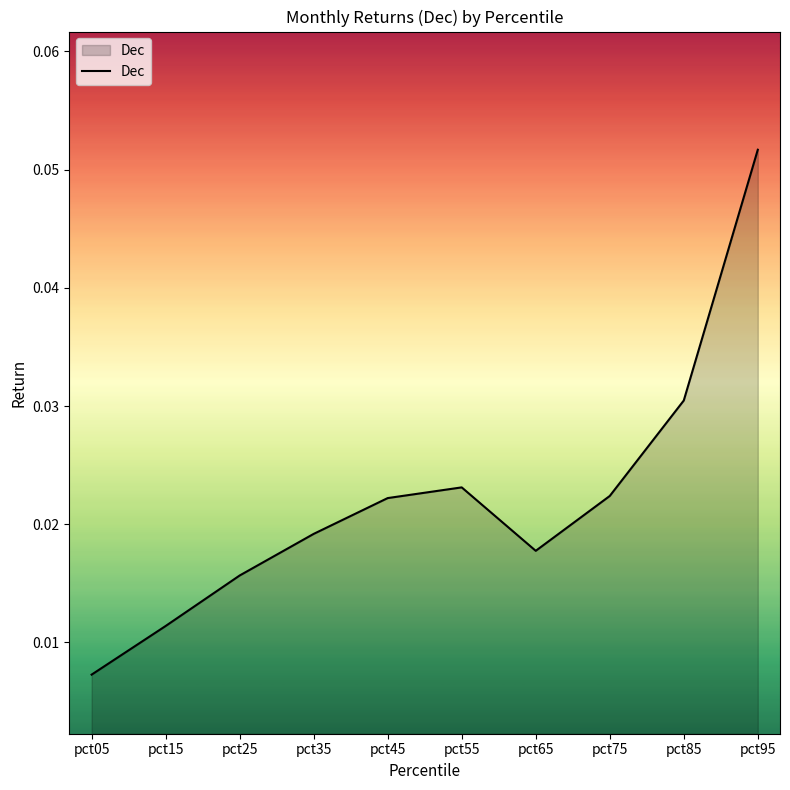

At which label is the value closest to 0?

pct05